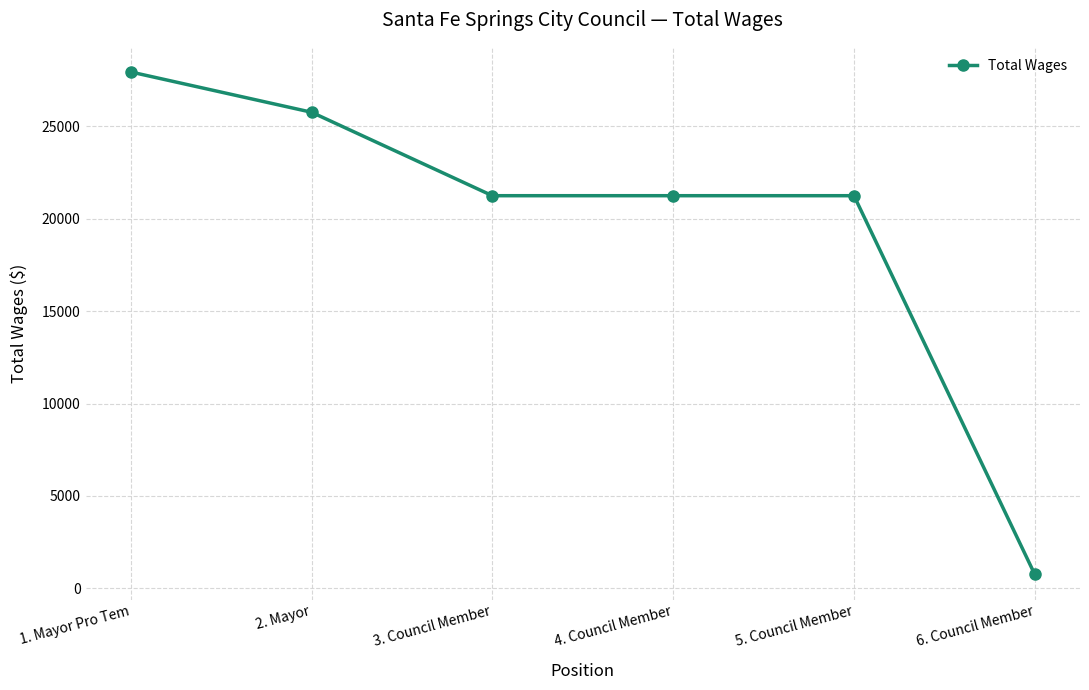

What is the difference between the values at 2. Mayor and 4. Council Member?

4516